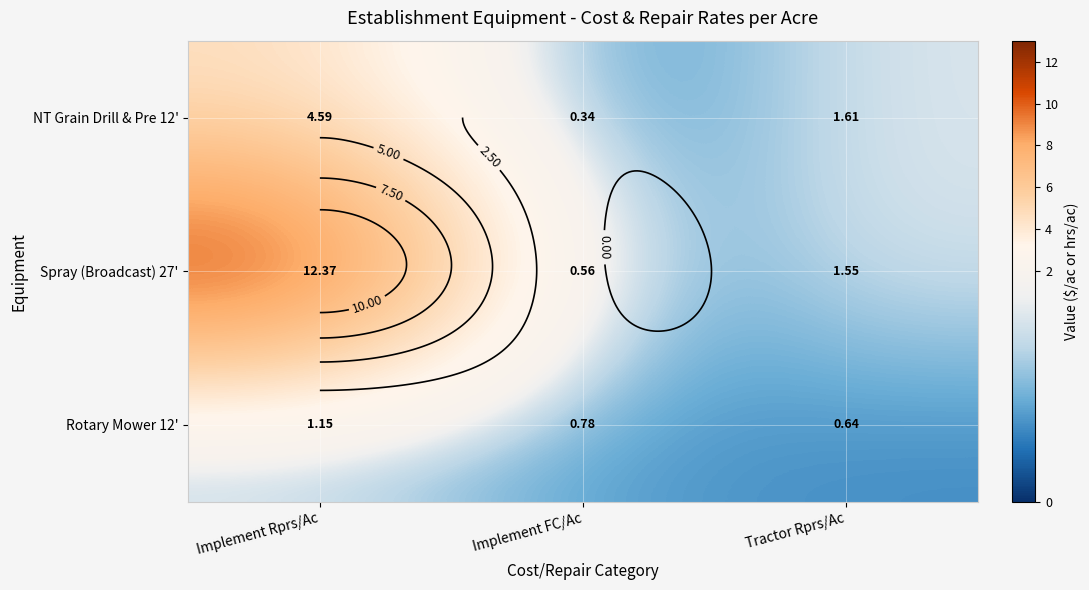

At how many categories does at least one series exceed 11?

1